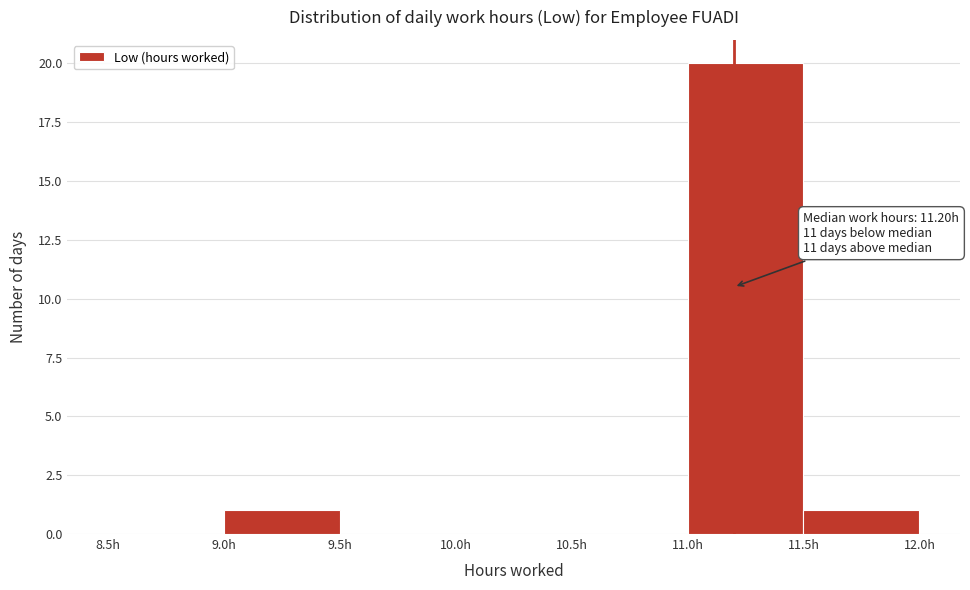

Which range on the x-axis has the tallest bar?

11.0 to 11.5